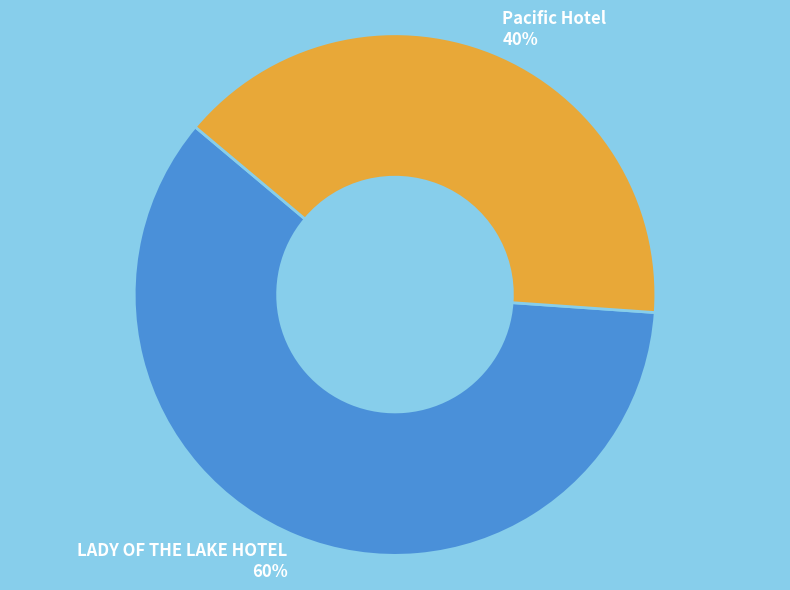

Do Pacific Hotel and LADY OF THE LAKE HOTEL together represent more than half of the pie?

Yes